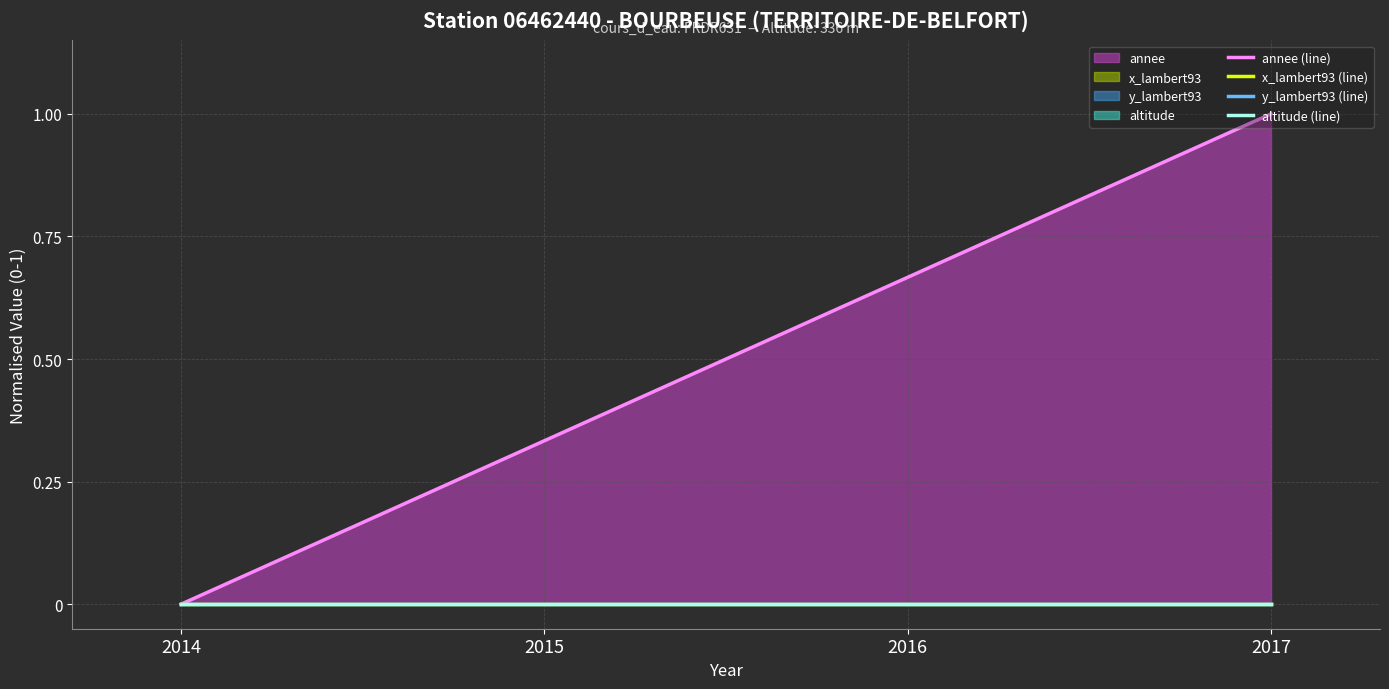

List the labels in order of y_lambert93 (line) value, largest first.

2014, 2015, 2016, 2017